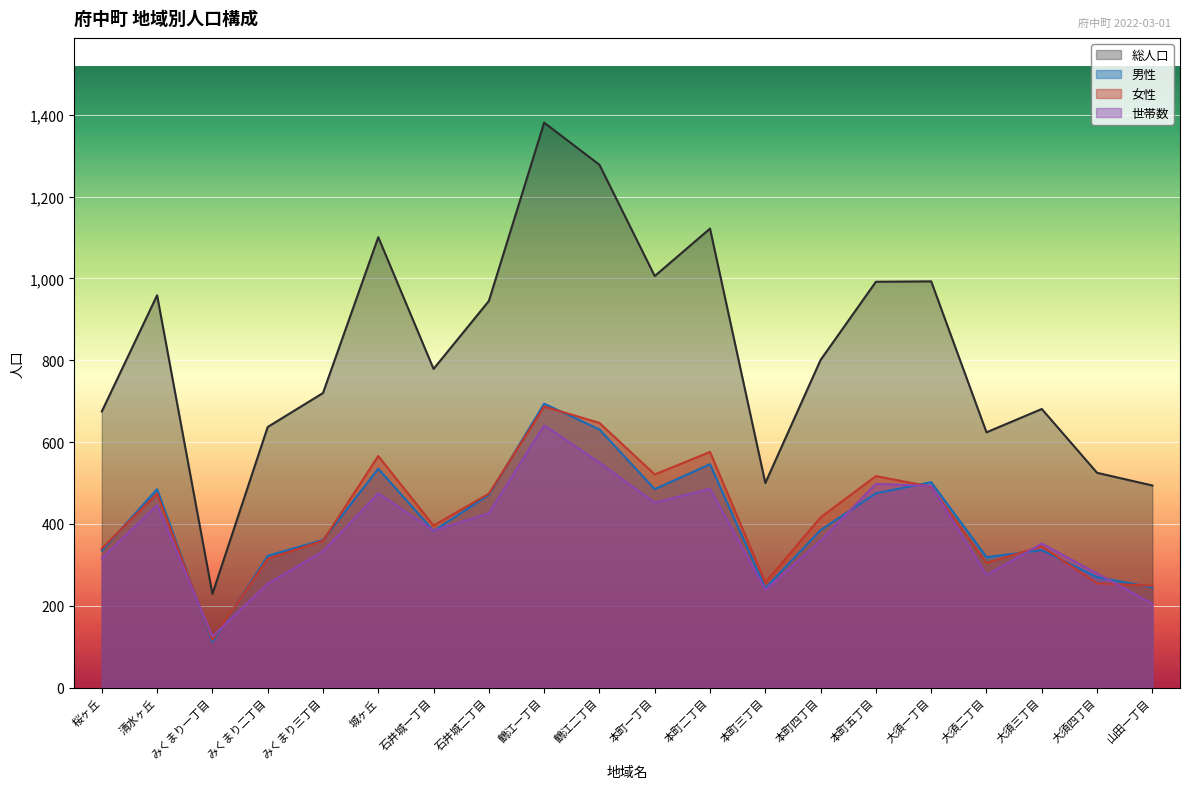

At 大須四丁目, list the series in order from largest to smallest.

総人口, 世帯数, 男性, 女性